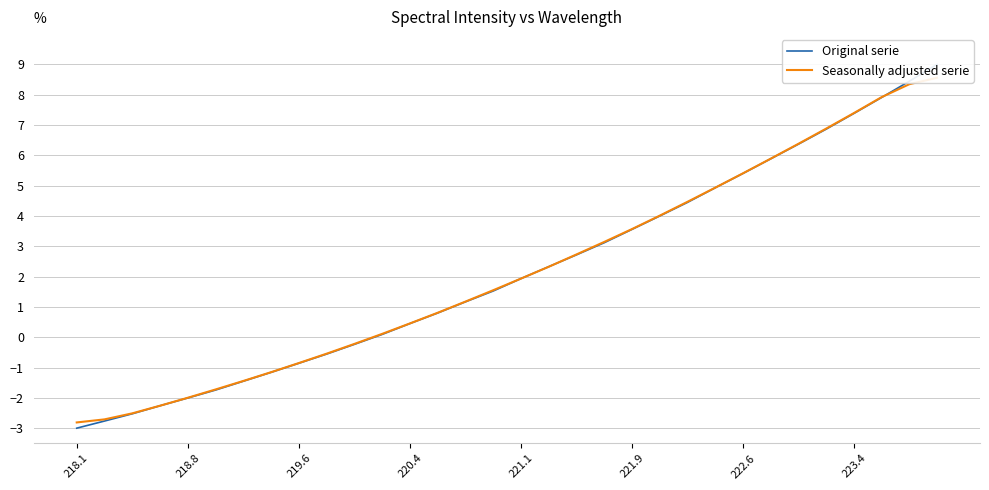

Reading left to right, list all the values displayed in this chart.

Original serie: -3.0	-2.8	-2.5	-2.3	-2.0	-1.7	-1.5	-1.2	-0.9	-0.6	-0.2	0.1	0.5	0.8	1.2	1.5	1.9	2.3	2.7	3.1	3.6	4.0	4.4	4.9	5.4	5.9	6.4	6.9	7.4	7.9	8.4	9.0
Seasonally adjusted serie: -2.8	-2.7	-2.5	-2.3	-2.0	-1.7	-1.4	-1.2	-0.9	-0.5	-0.2	0.1	0.5	0.8	1.2	1.6	1.9	2.3	2.7	3.1	3.6	4.0	4.5	4.9	5.4	5.9	6.4	6.9	7.4	7.9	8.3	8.6